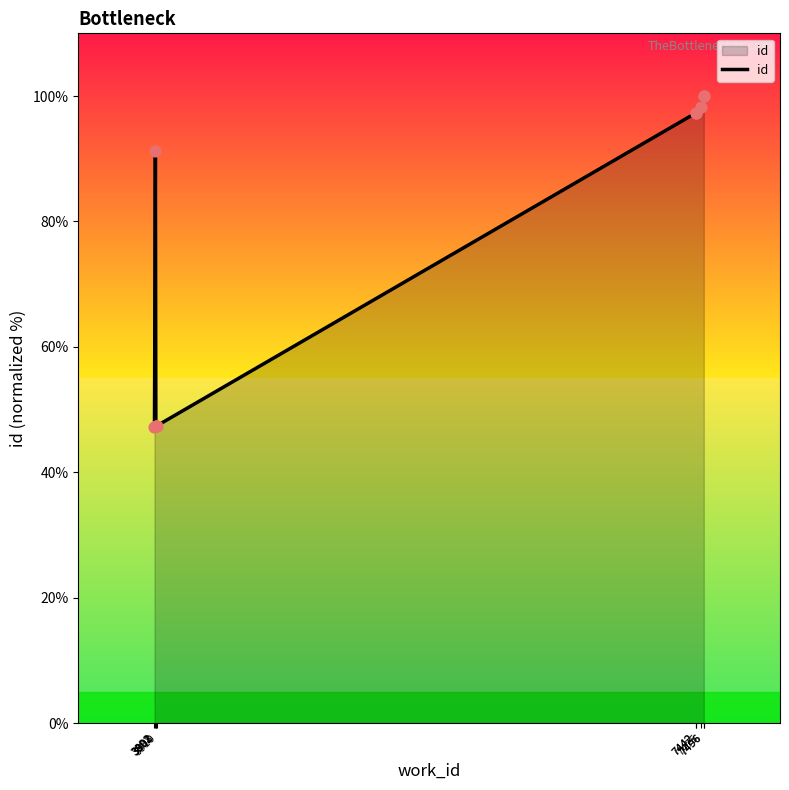

What is the ratio of the value at 3901 to the value at 3892?

1.0